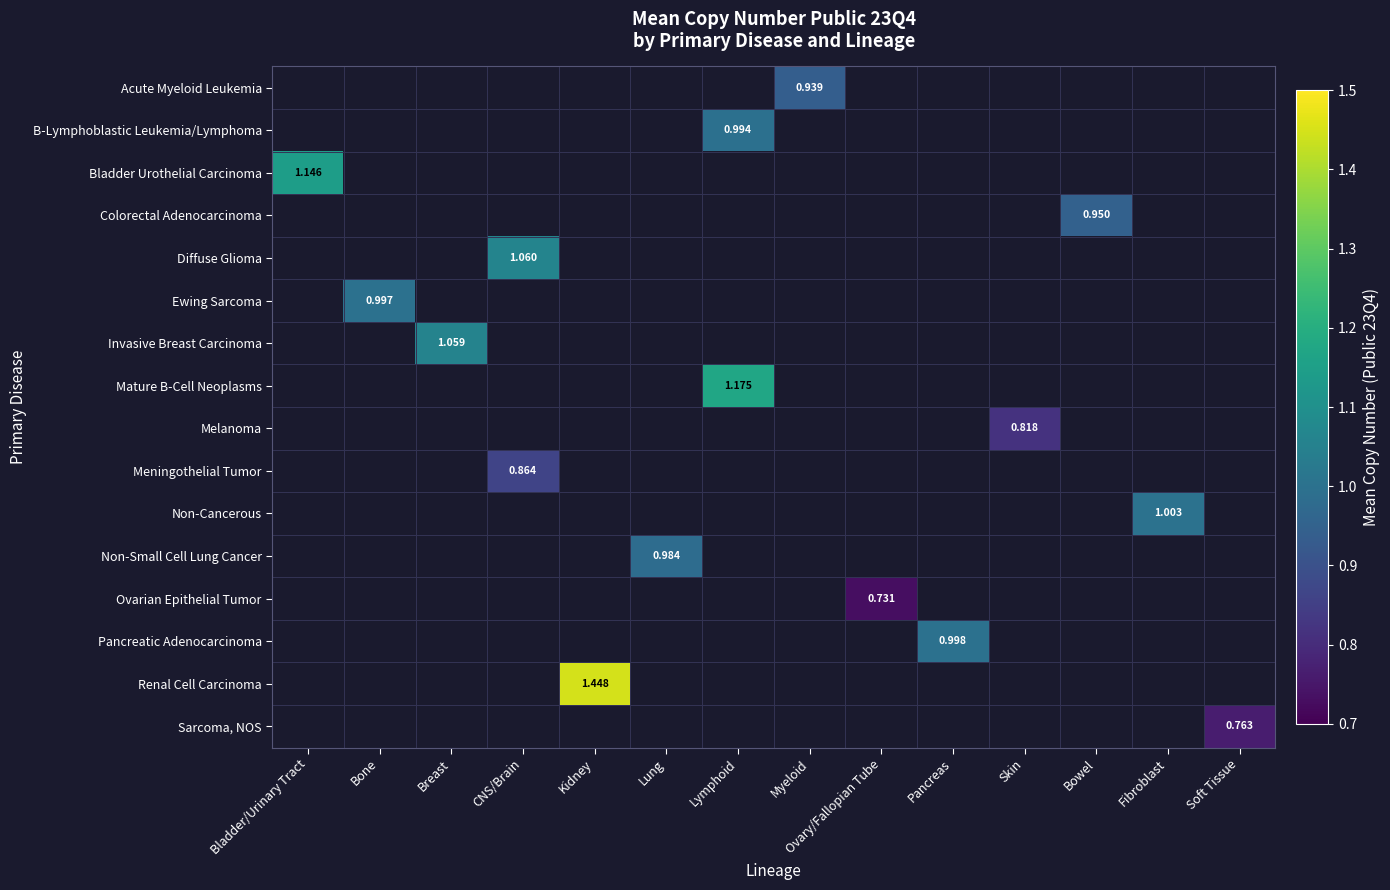

Which category has the lowest value across all series?

Ovary/Fallopian Tube